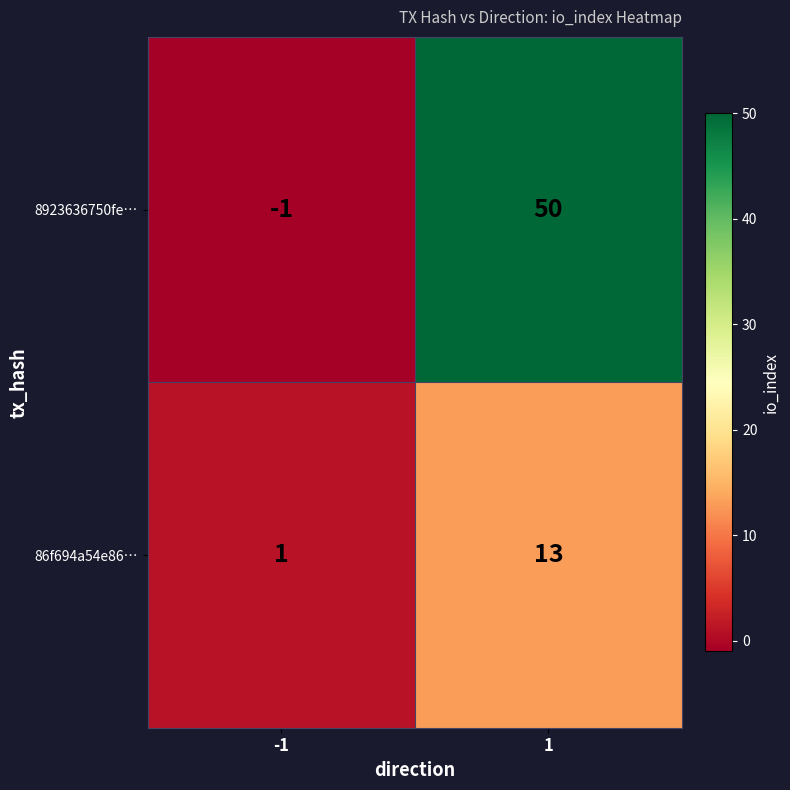

What is the difference between the 86f694a54e86… values at 1 and -1?

12